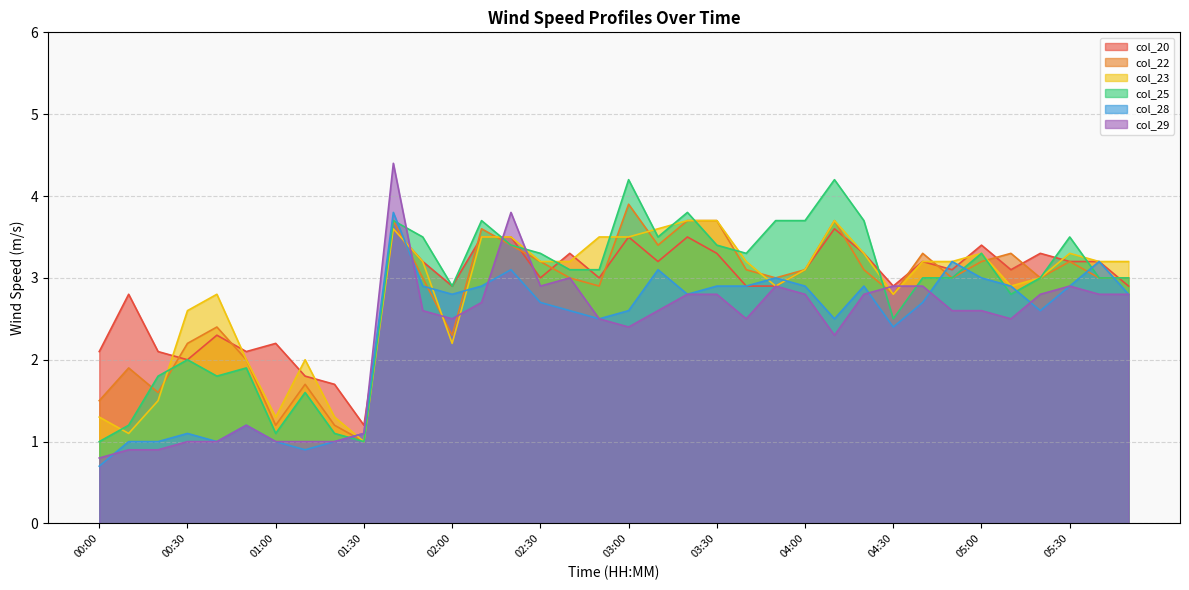

At which label is col_28 closest to 2?

04:30